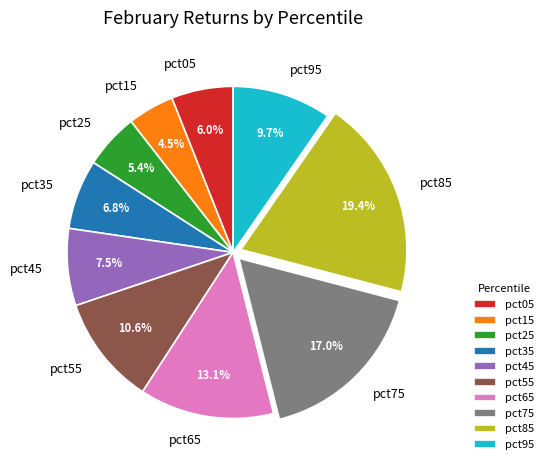

Which slice is the largest?

pct85